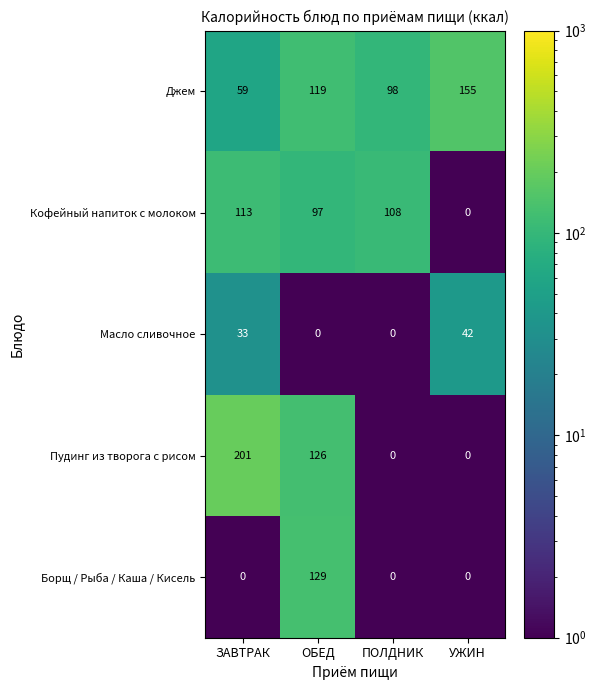

What is the average value of the Джем series?

108